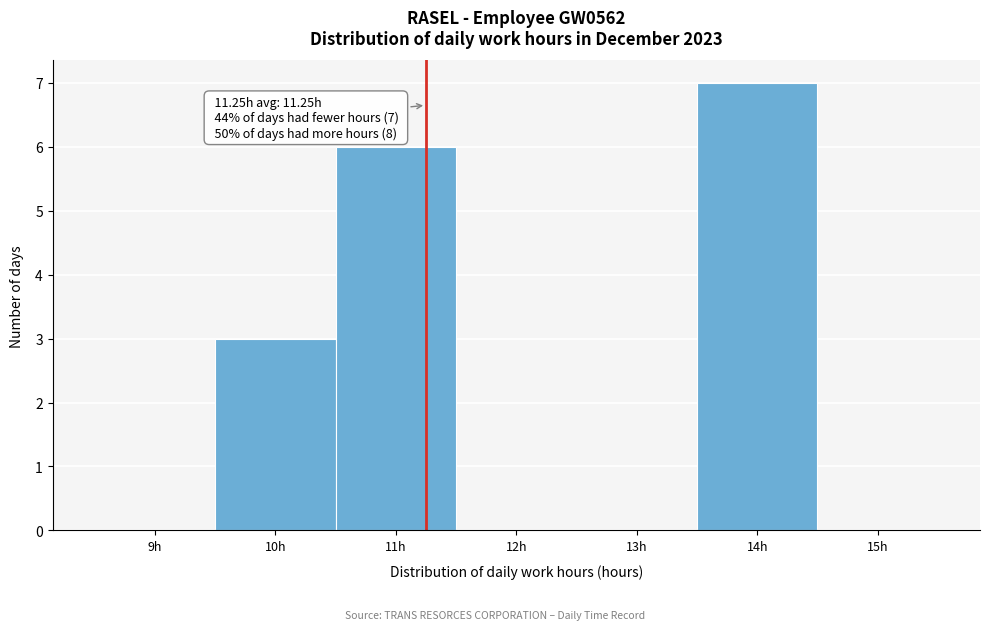

Over which range of the x-axis is the bar tallest?

13.5 to 14.5